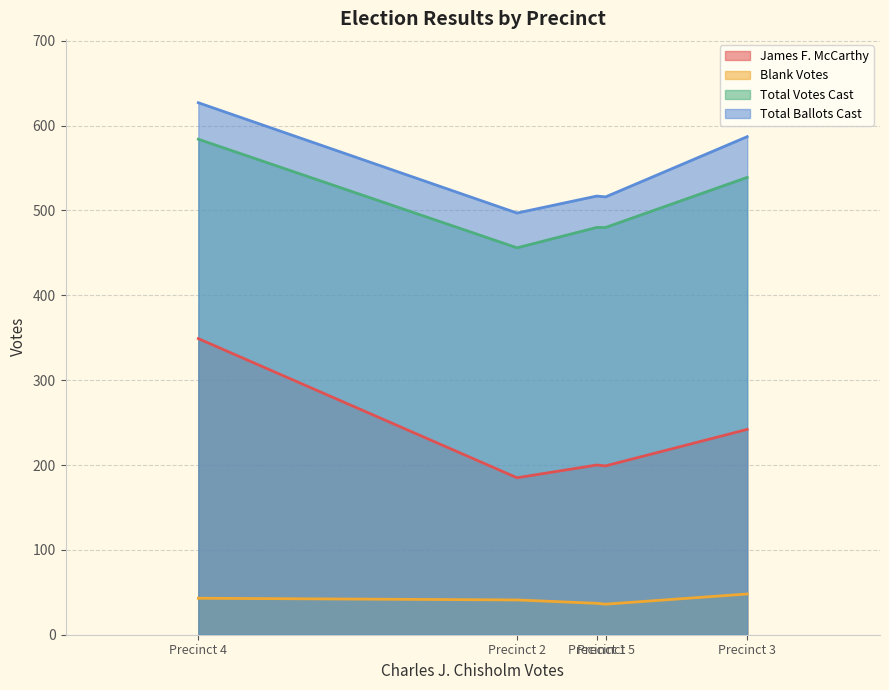

What are all the series names shown in the legend?

James F. McCarthy, Blank Votes, Total Votes Cast, Total Ballots Cast